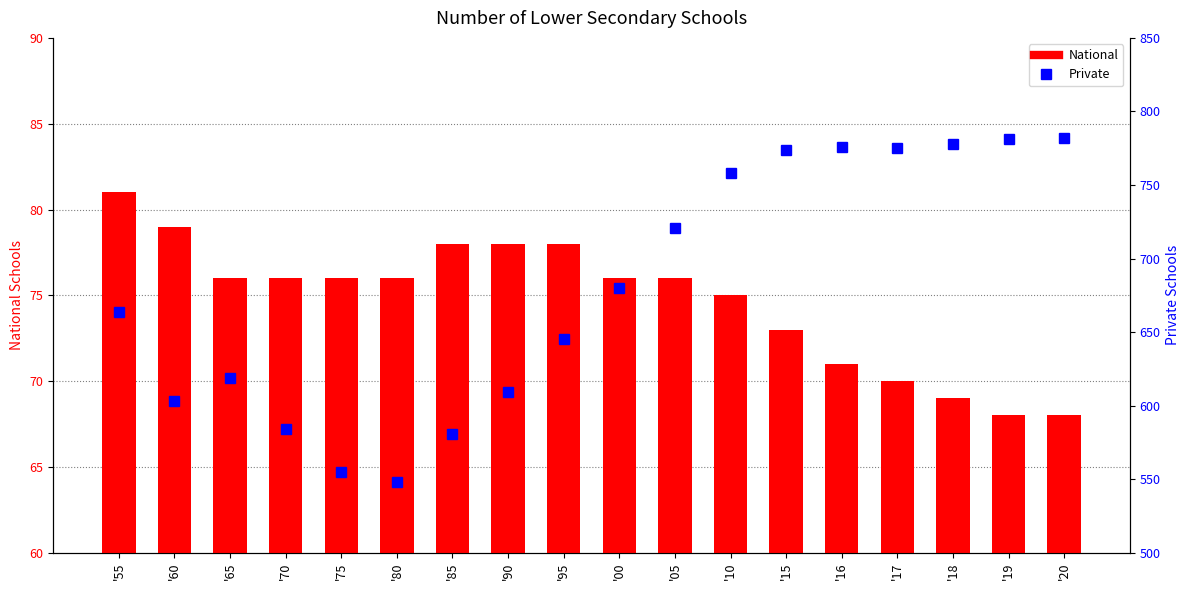

True or false: Private has a value of 721 at '05.

True